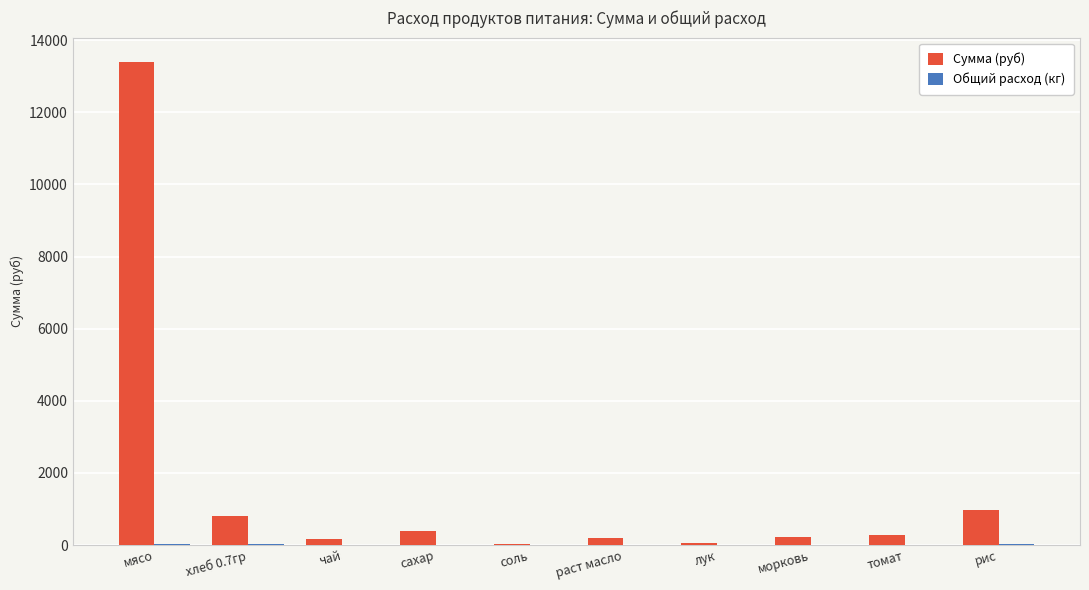

Where is Сумма (руб) nearest to the value 6709?

рис